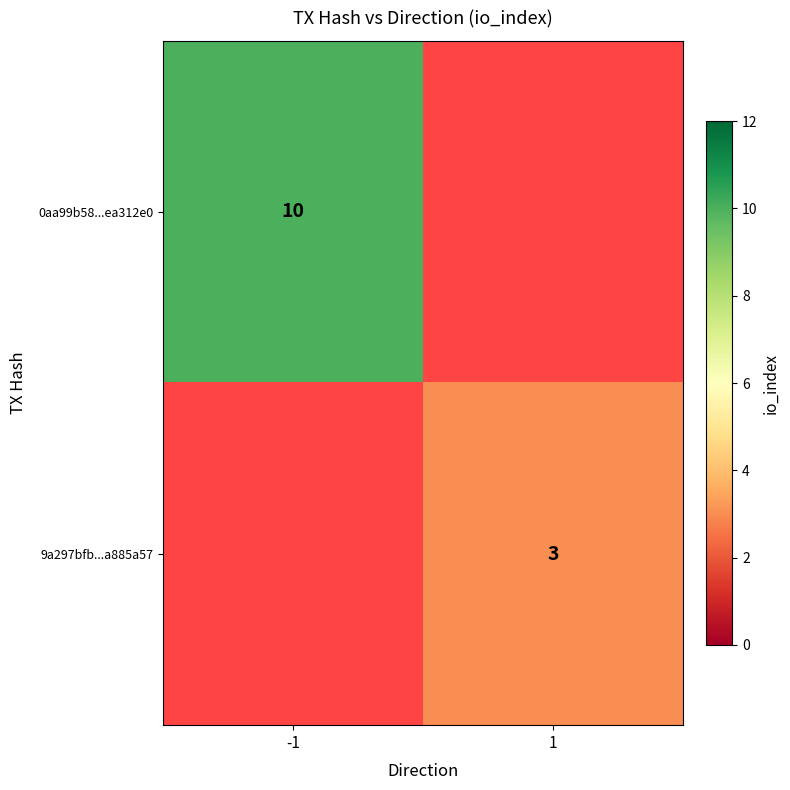

What is the greatest value displayed?

10.0